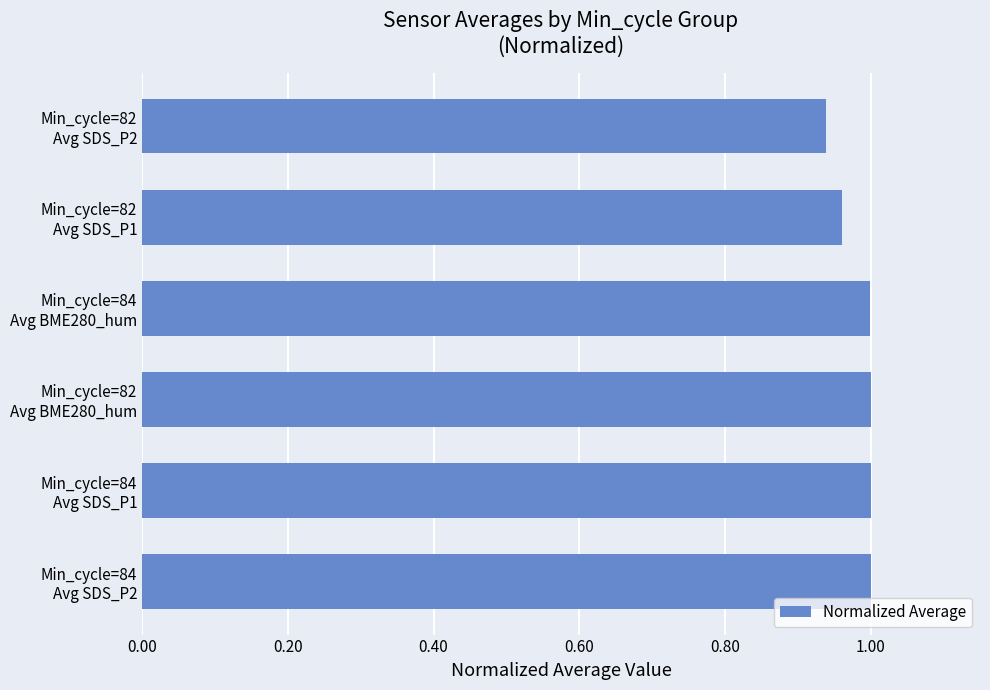

How many bars are there in total?

6